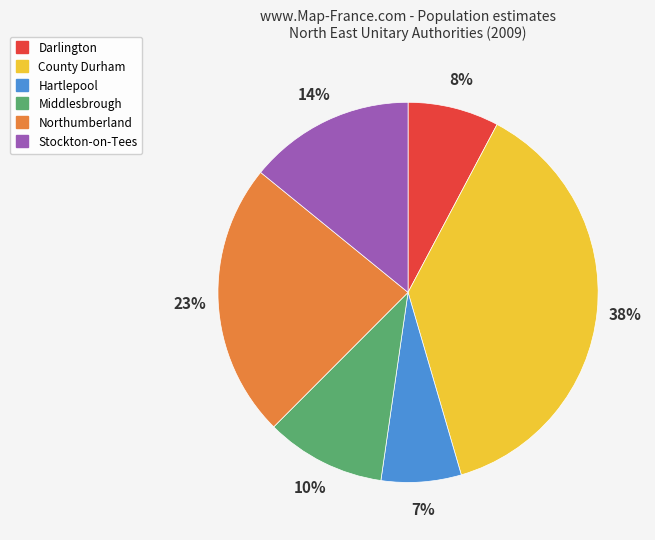

To the nearest percent, what is the combined percentage of Hartlepool and County Durham?

45%